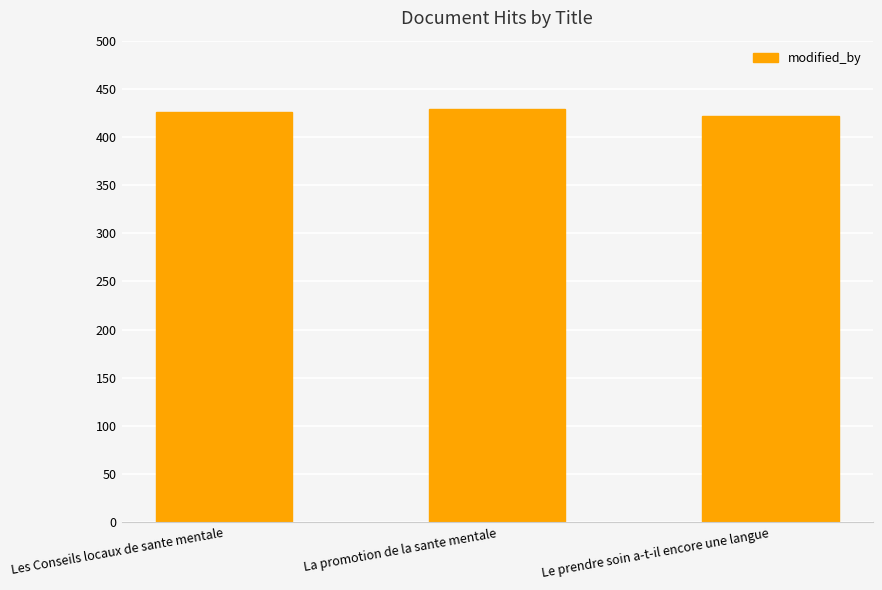

Is it true that the value at La promotion de la sante mentale is 429?

True